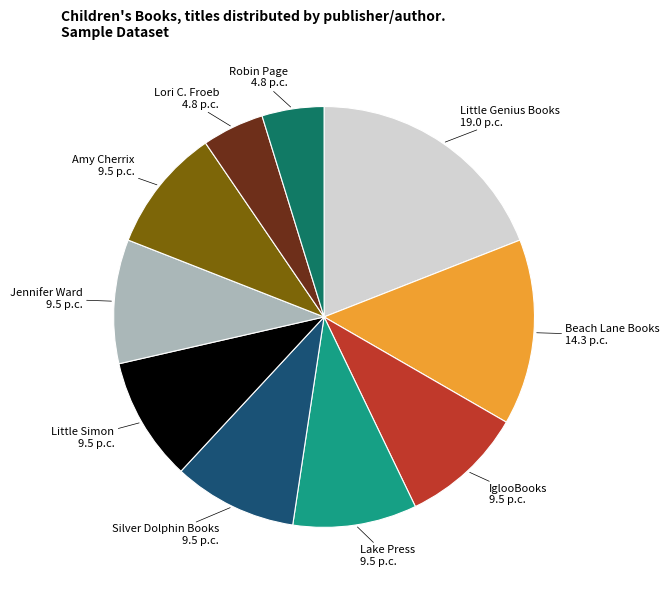

Is there any slice that represents more than half of the pie?

No